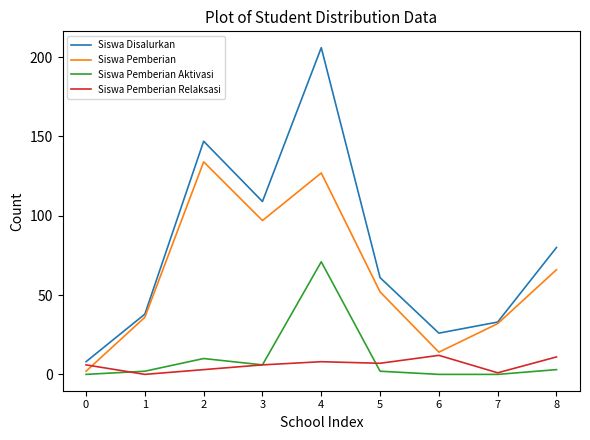

What is the average value of the Siswa Pemberian Aktivasi series?

10